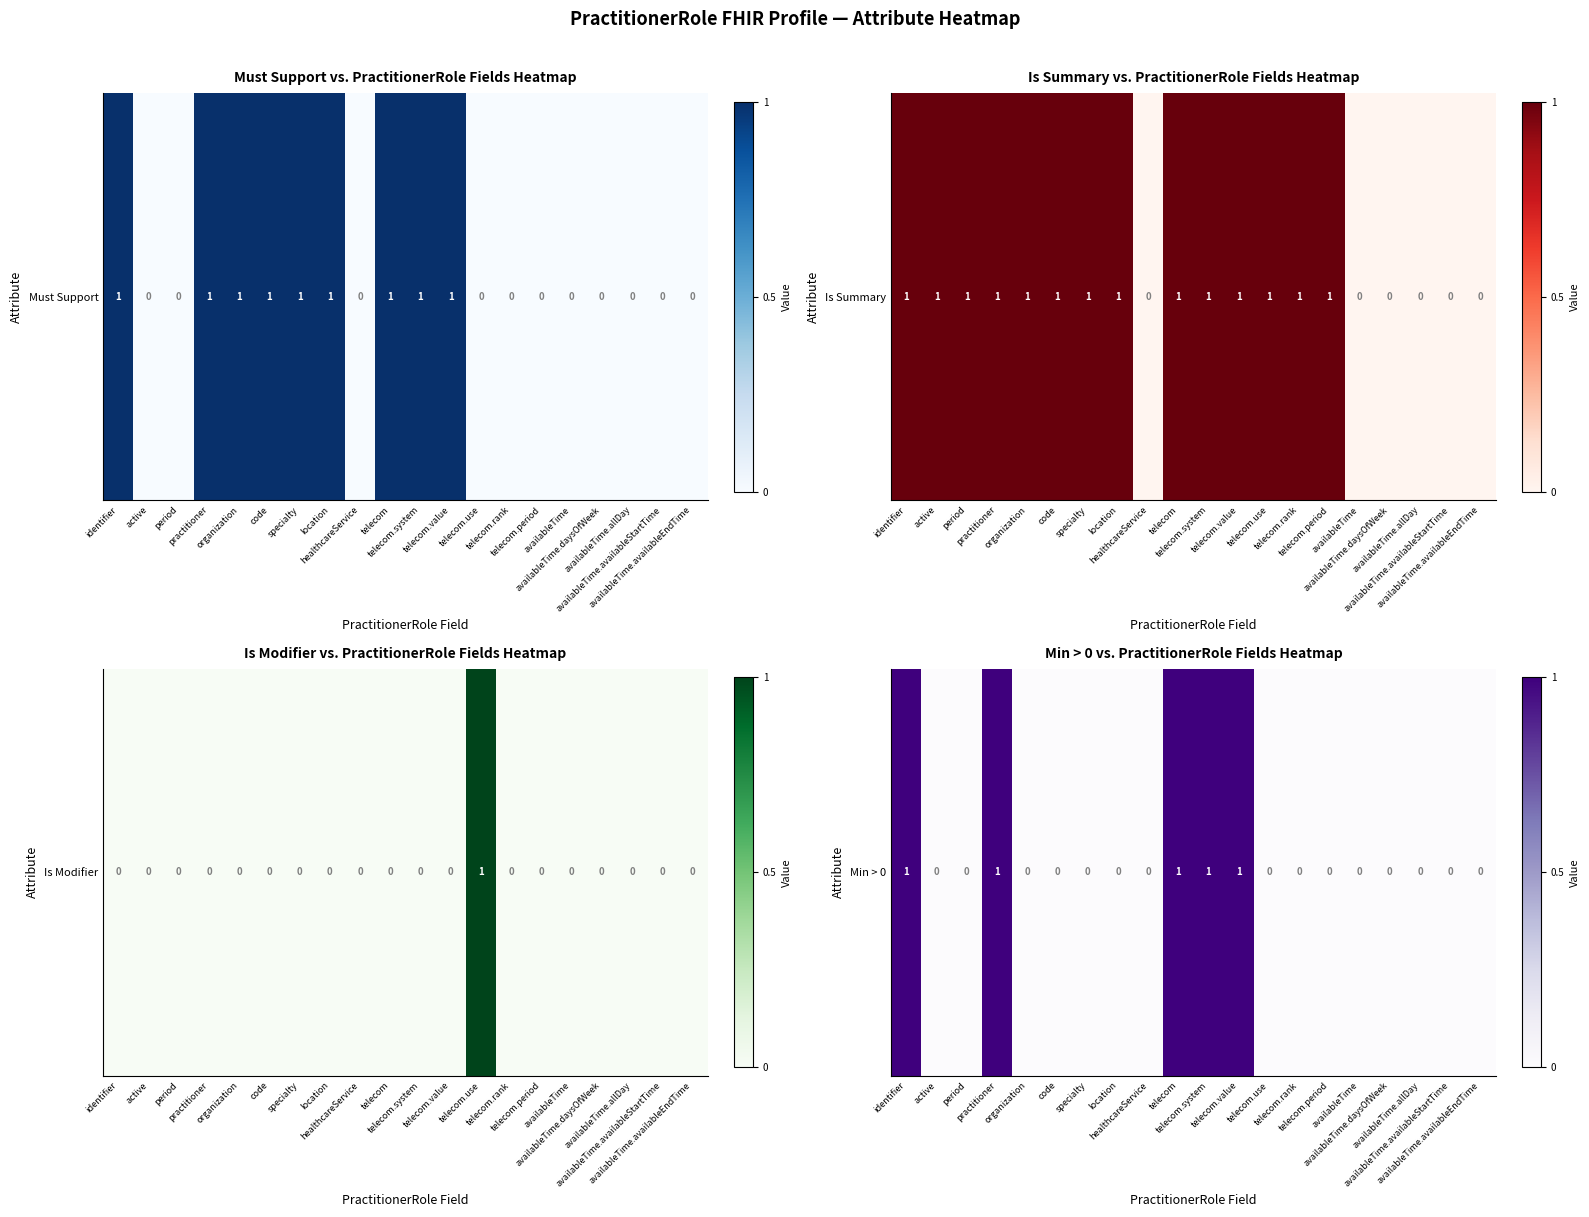

Reading right to left, transcribe all the data shown in this chart.

0	0	0	0	0	0	0	0	1	1	1	0	0	0	0	0	1	0	0	1